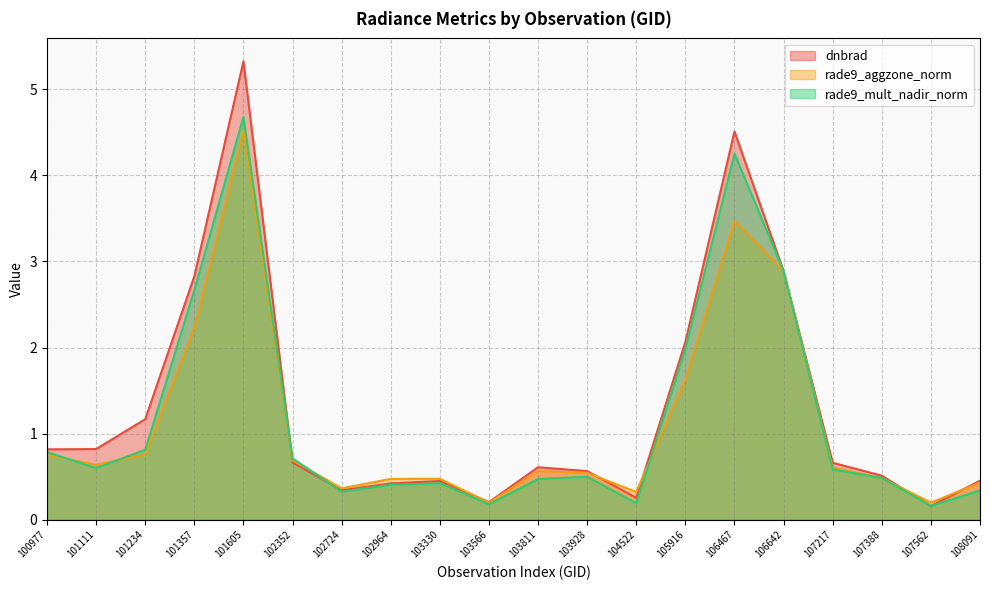

What is the value of the rade9_aggzone_norm point at the 18th from the left?

0.5